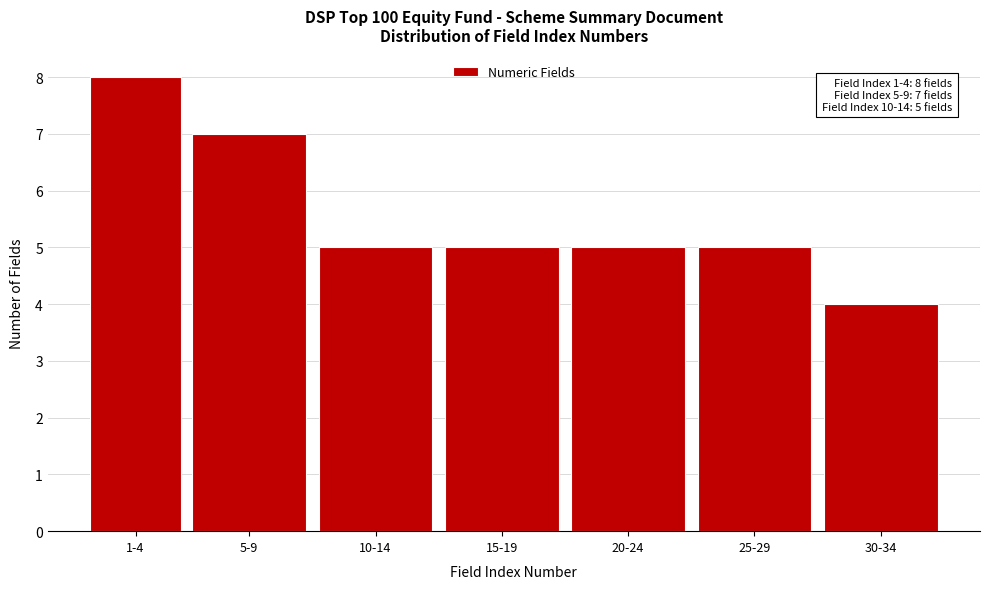

Reading right to left, list all the values displayed in this chart.

4	5	5	5	5	7	8